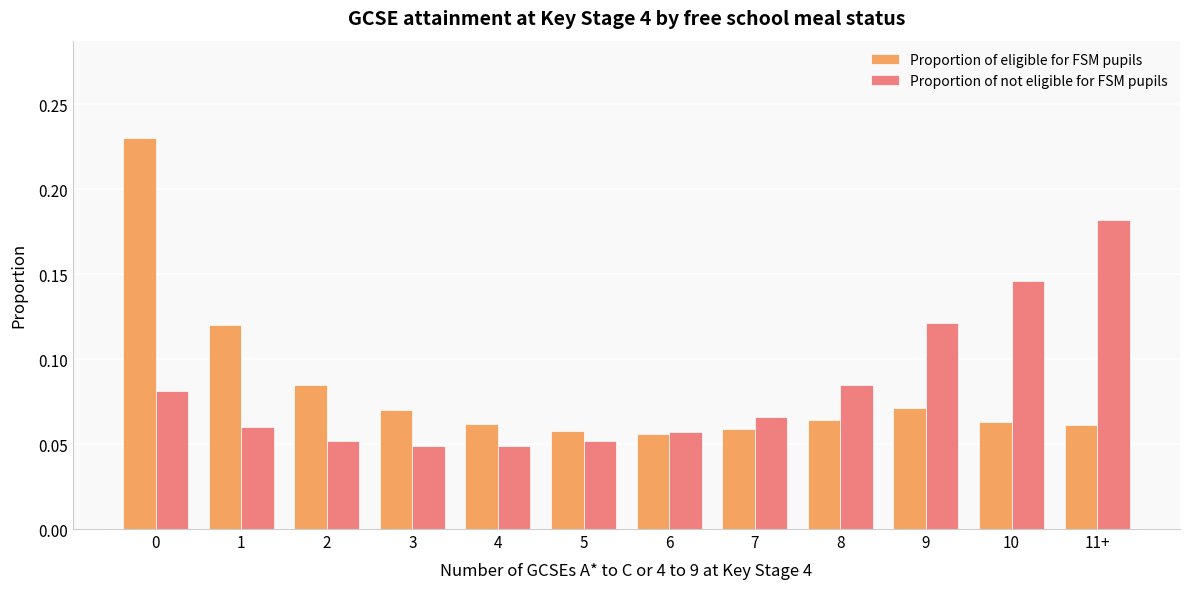

Are the bars grouped side by side (vs. stacked)?

Yes